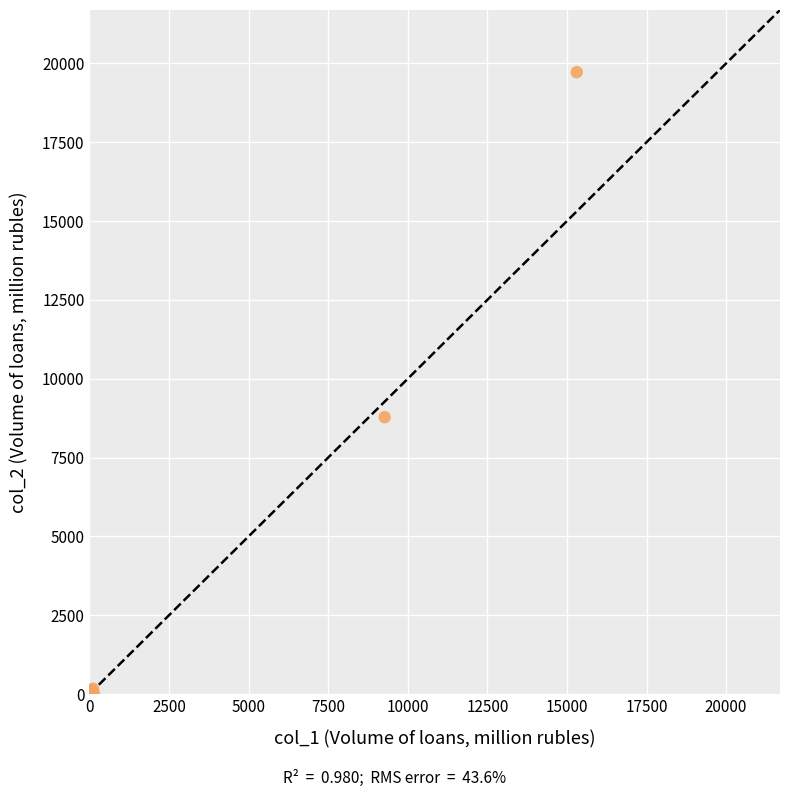

What Y value in the scatter plot is closest to 9860?

8780